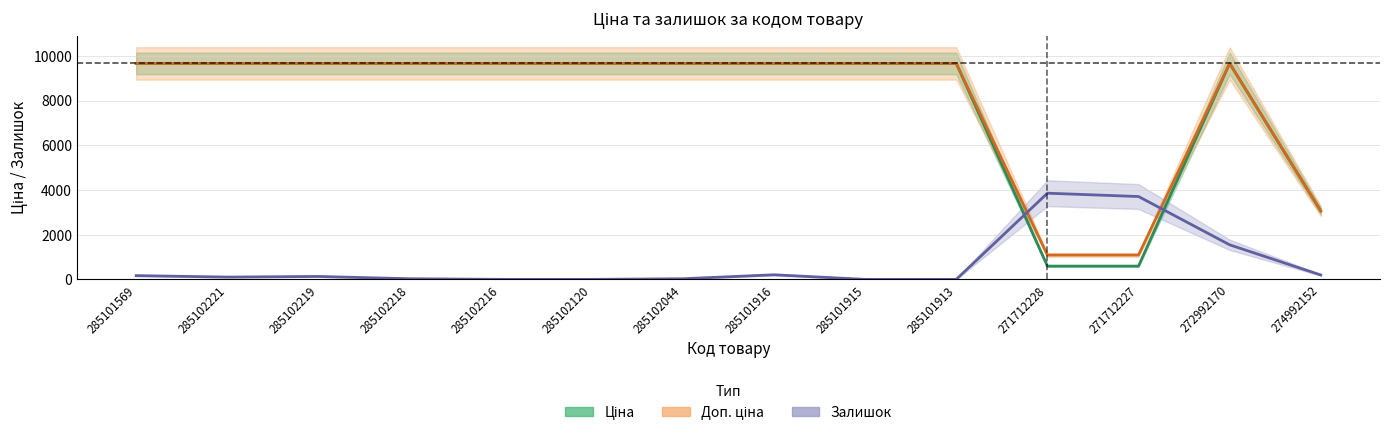

Where does the Ціна series first go above 9664?

285101569